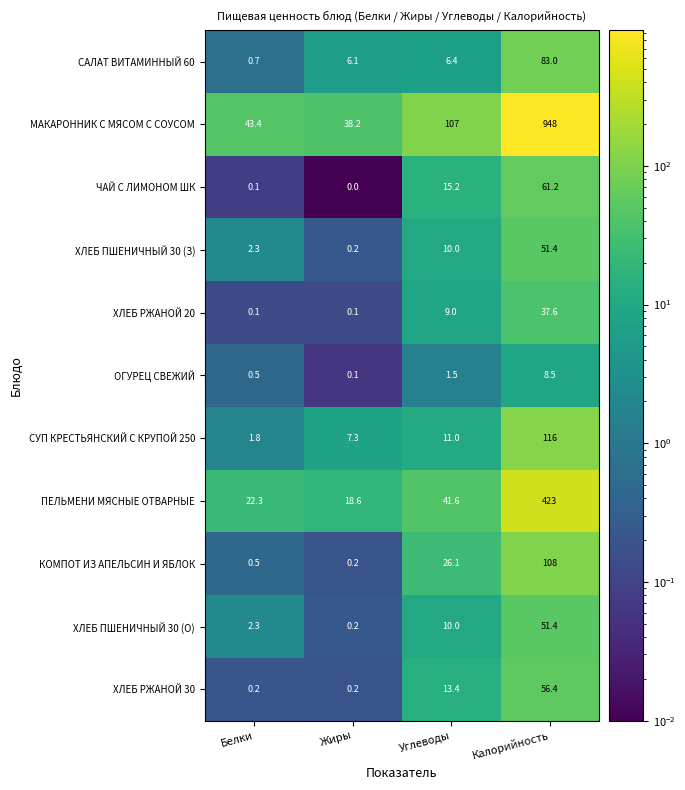

Which label corresponds to the largest value in the chart?

Калорийность